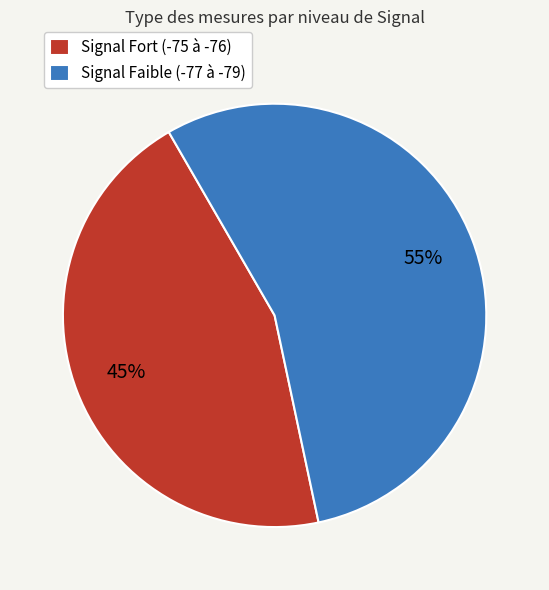

What percentage is the Signal Fort (-75 à -76) slice, to the nearest percent?

45%